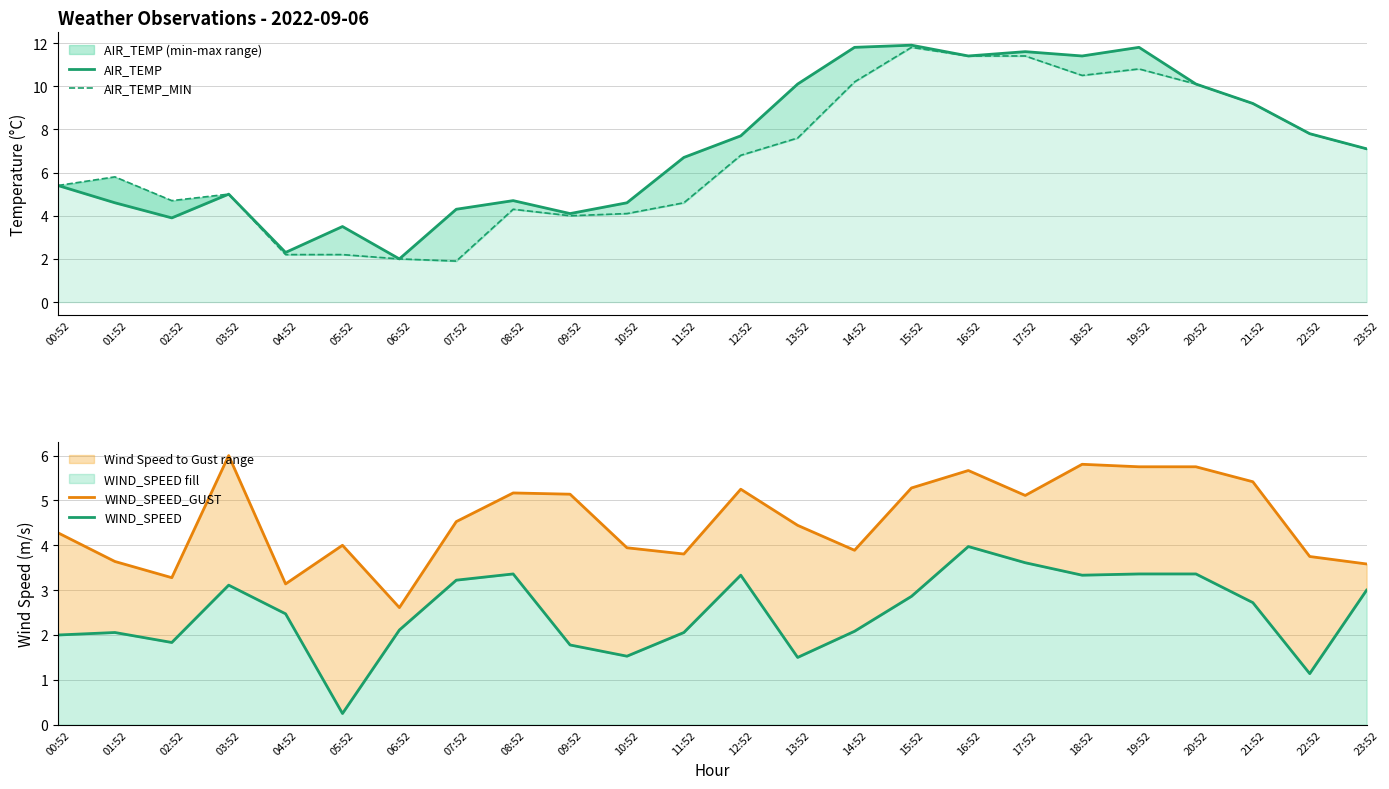

What is the difference between the maximum and minimum values in the WIND_SPEED series?

3.7